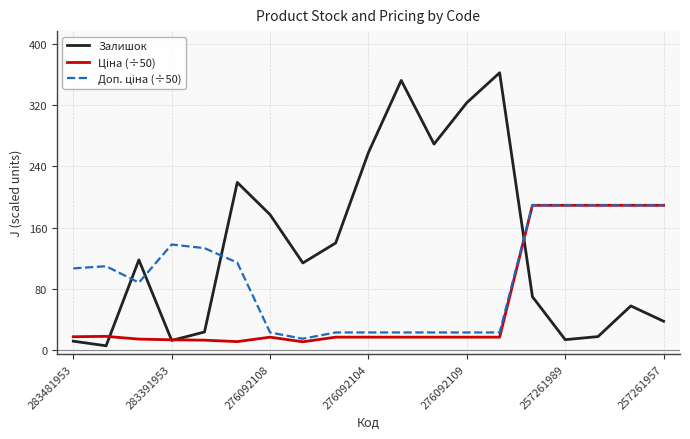

What is the maximum value for Залишок?

362.0